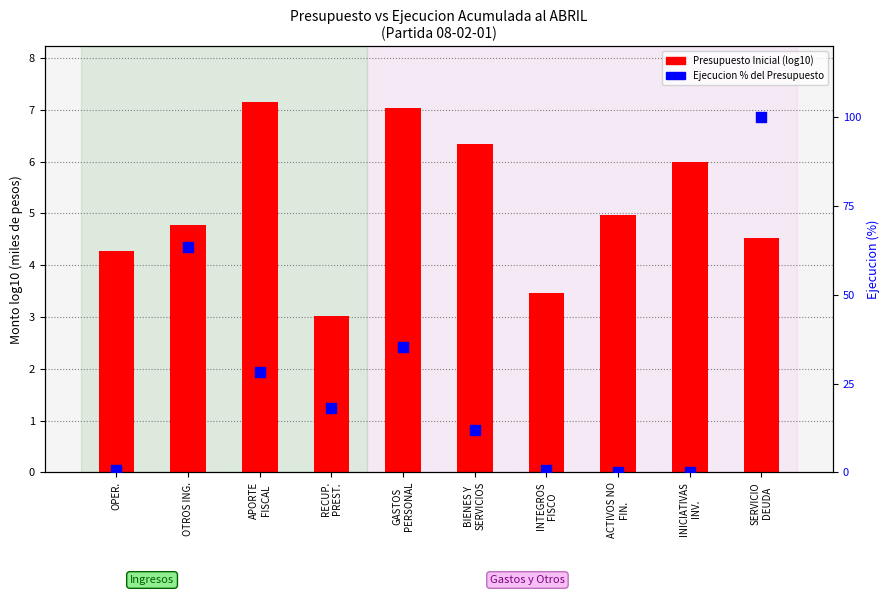

Which series contains the lowest Y value?

Ejecucion % del Presupuesto